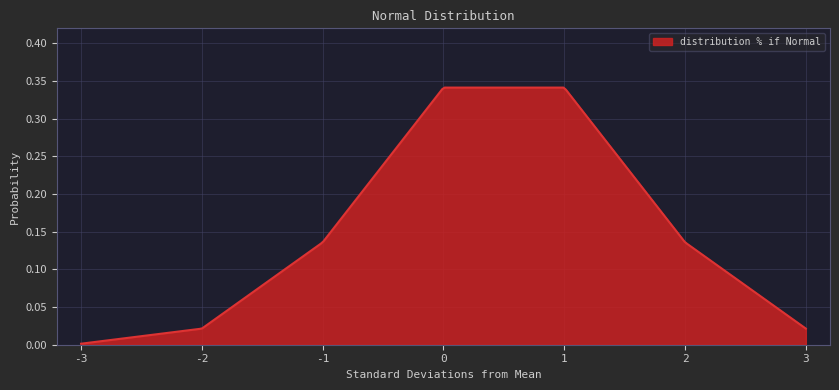

Reading right to left, what are all the values shown in this chart?

0.0	0.1	0.3	0.3	0.1	0.0	0.0